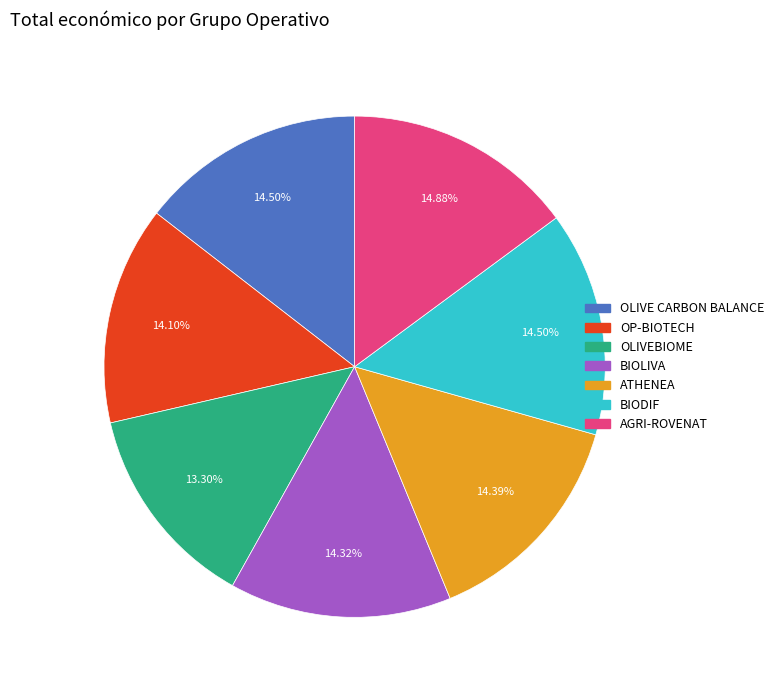

What is the smallest slice in the pie chart?

OLIVEBIOME